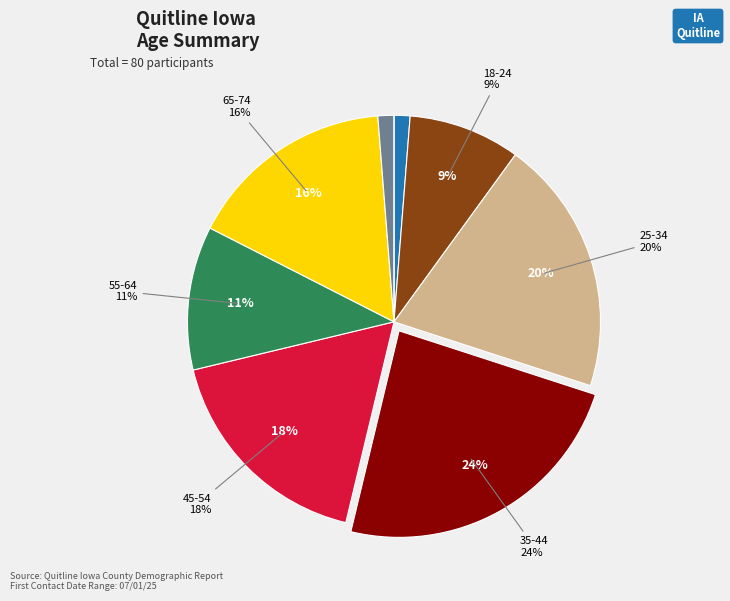

Between 25-34 and Under18, which is larger?

25-34